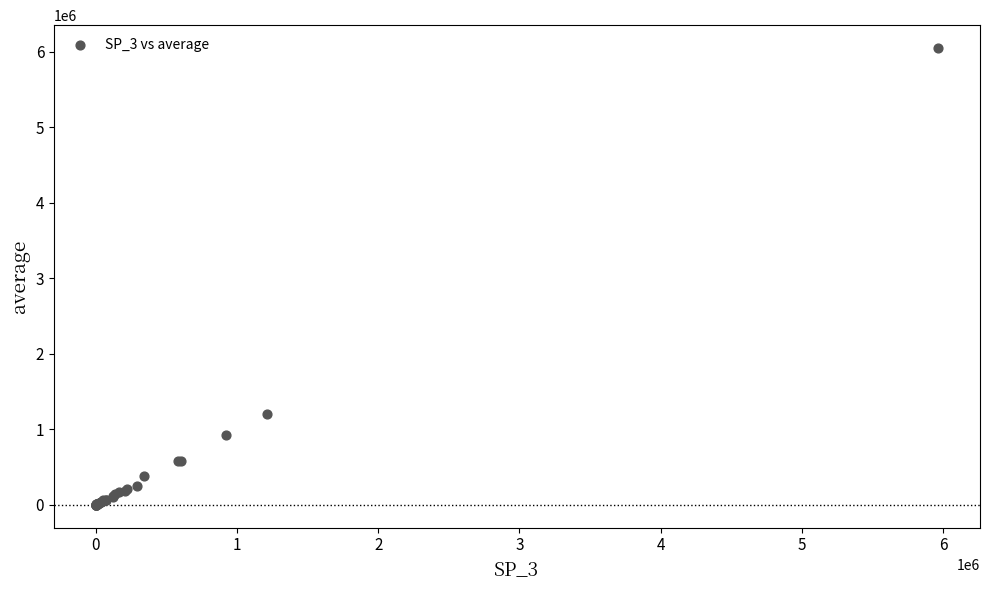

What Y value in the scatter plot is closest to 3024379?

1205256.7